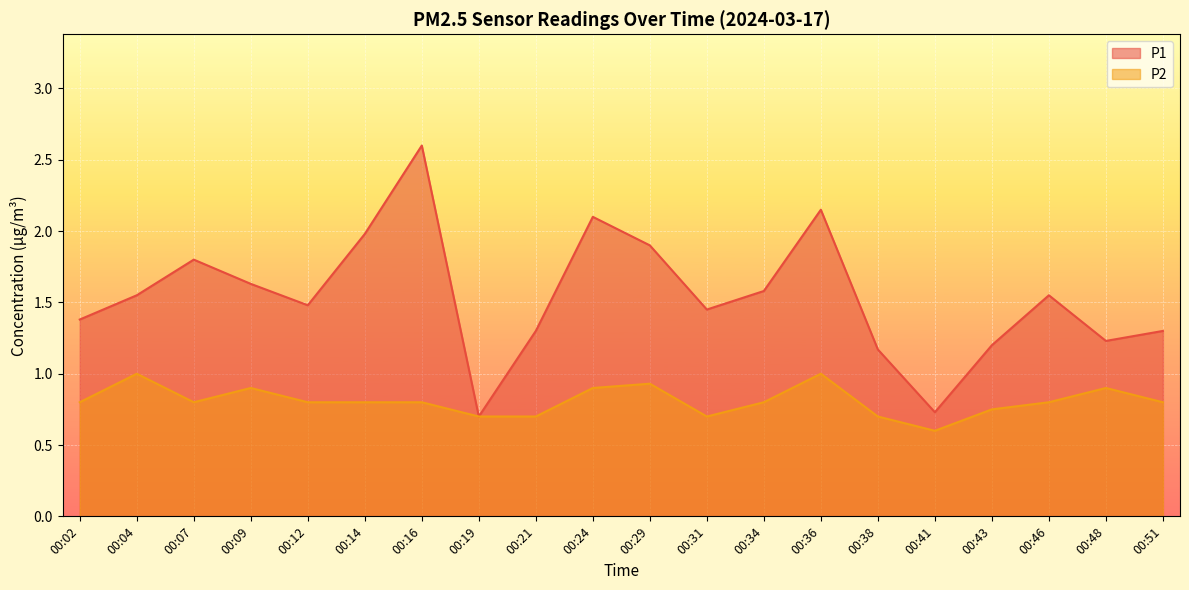

Count the number of categories in the chart.

20